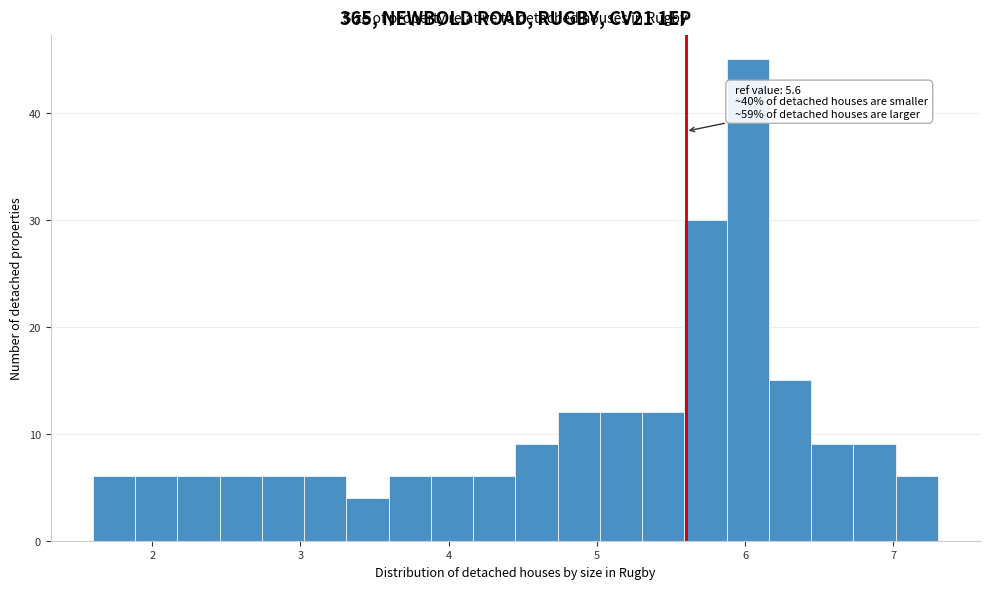

Read against the x-axis, roughly where is the centre of the tallest bar?

6.0